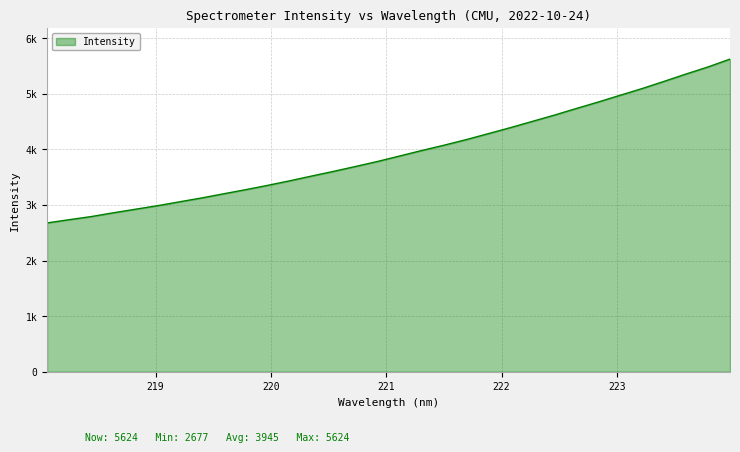

What is the maximum value shown in the chart?

5624.1